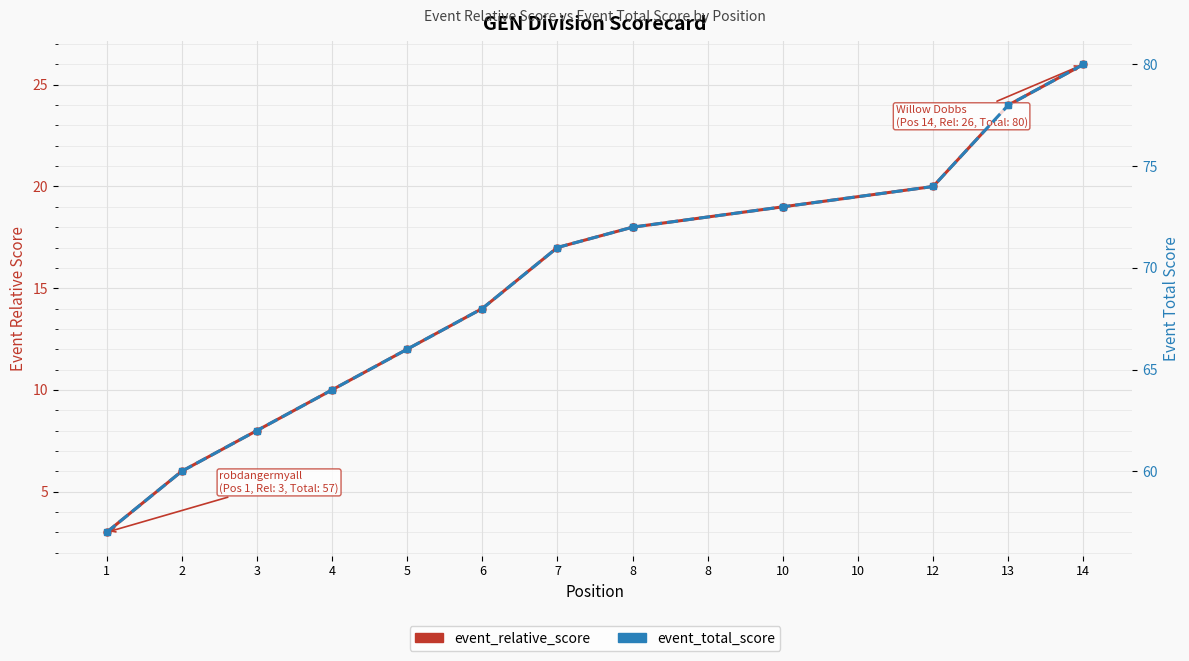

Where does the event_relative_score series first go above 18?

10